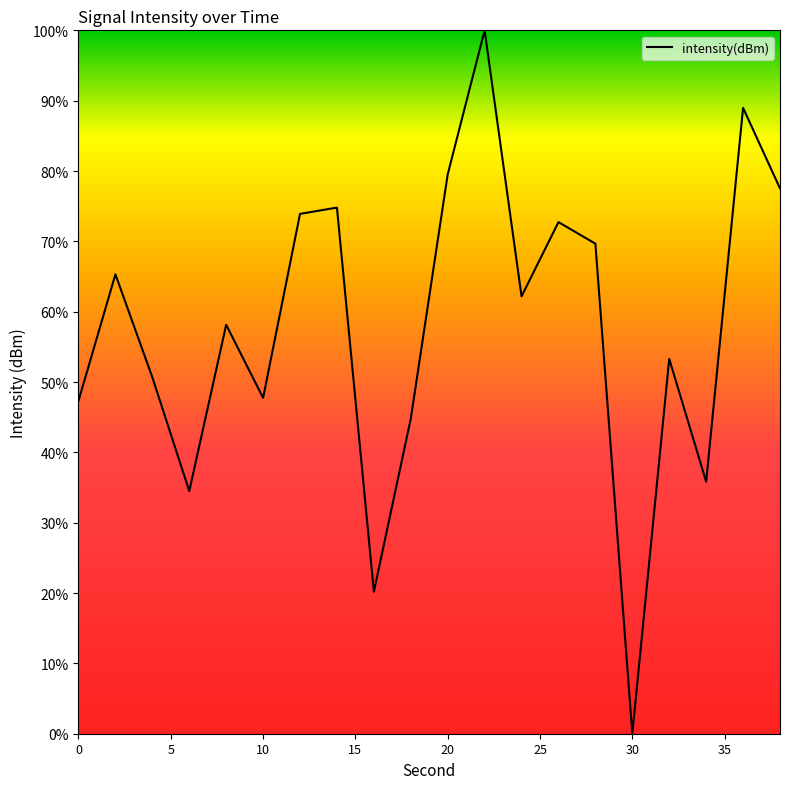

What is the maximum value shown in the chart?

100.0